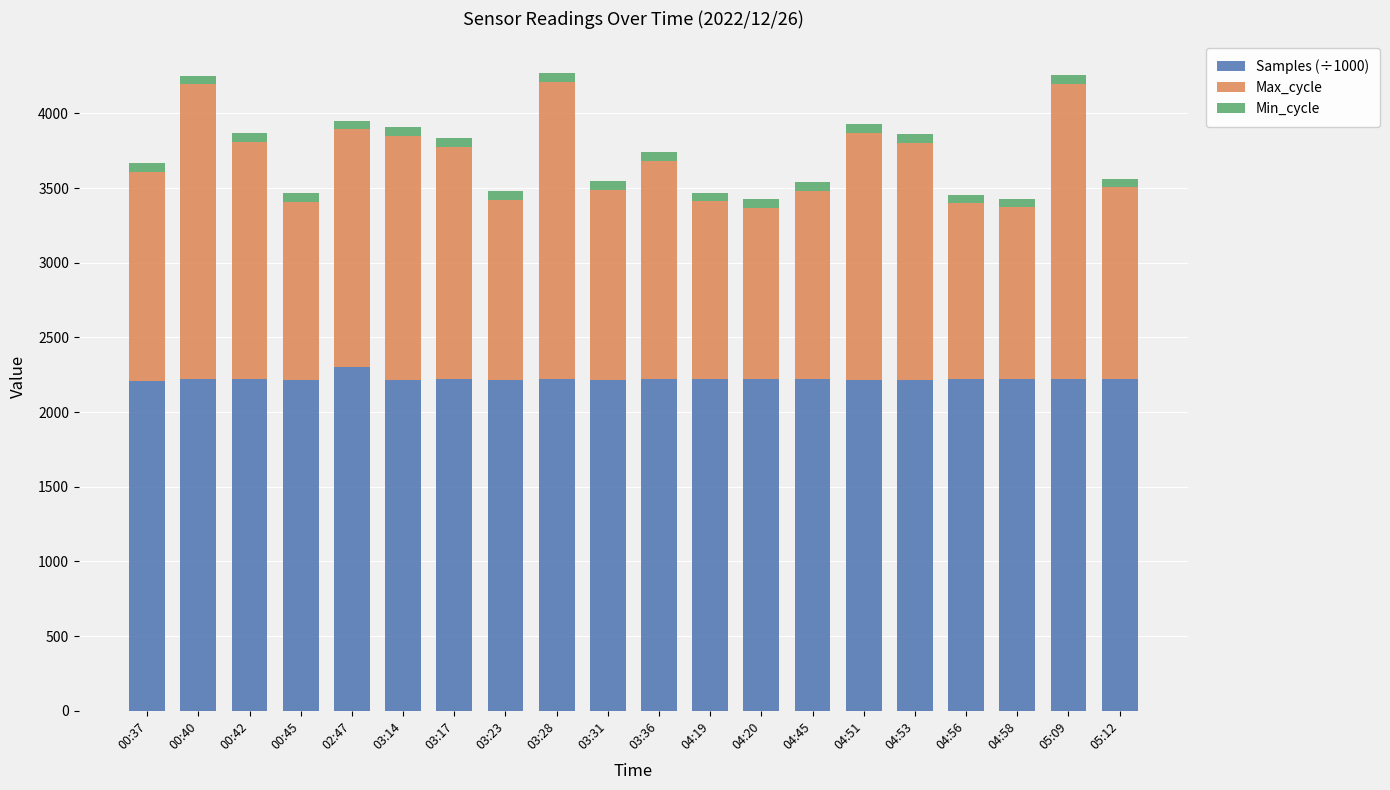

What is the maximum value for Samples (÷1000)?

2303.7